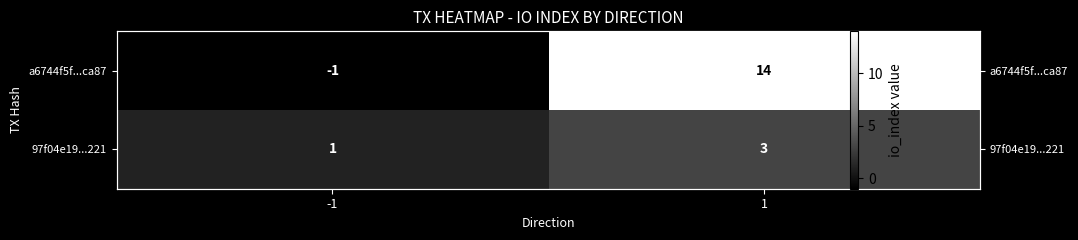

The value of a6744f5f...ca87 at -1 is -2. True or false?

False